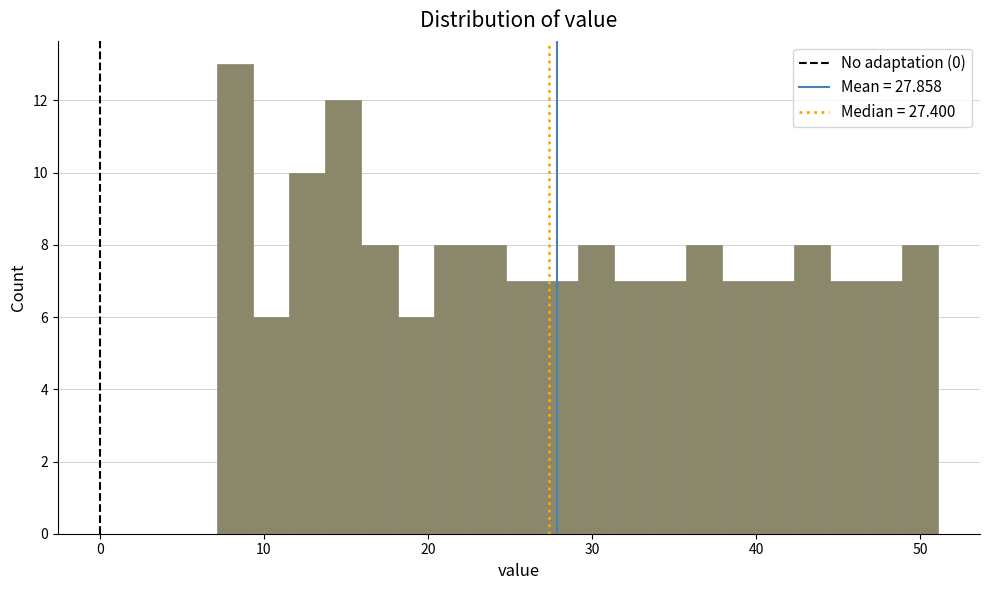

Around what value on the x-axis is the tallest bar? Give the approximate position of its centre, as read against the axis.

8